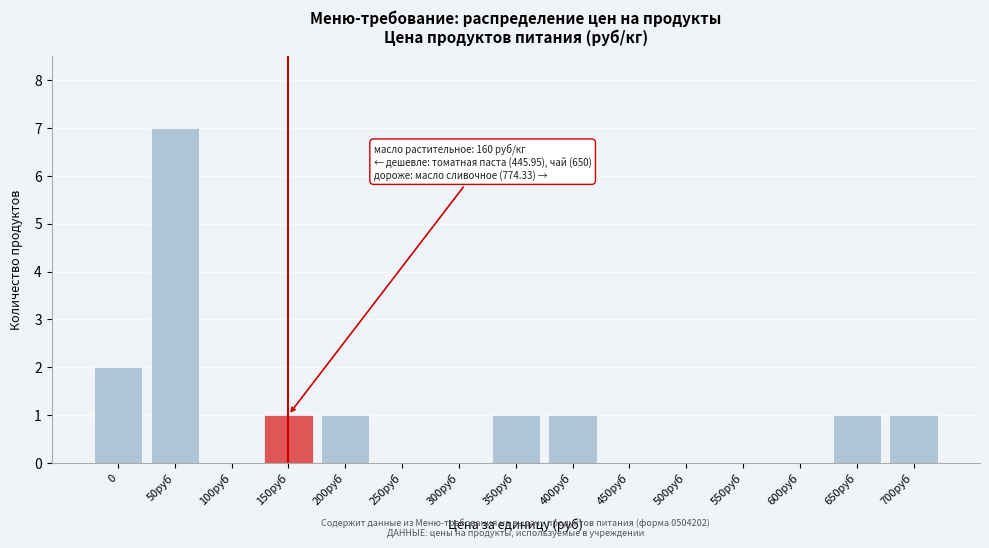

Reading right to left, extract all data points from this chart.

700руб=1	650руб=1	600руб=0	550руб=0	500руб=0	450руб=0	400руб=1	350руб=1	300руб=0	250руб=0	200руб=1	150руб=1	100руб=0	50руб=7	0=2